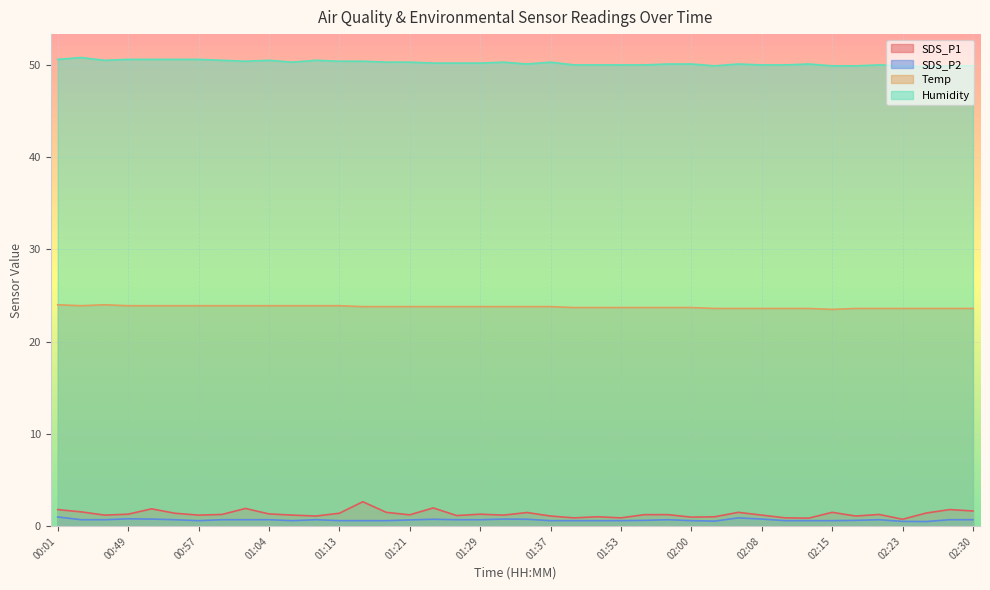

Which series has the largest range (max minus min)?

SDS_P1